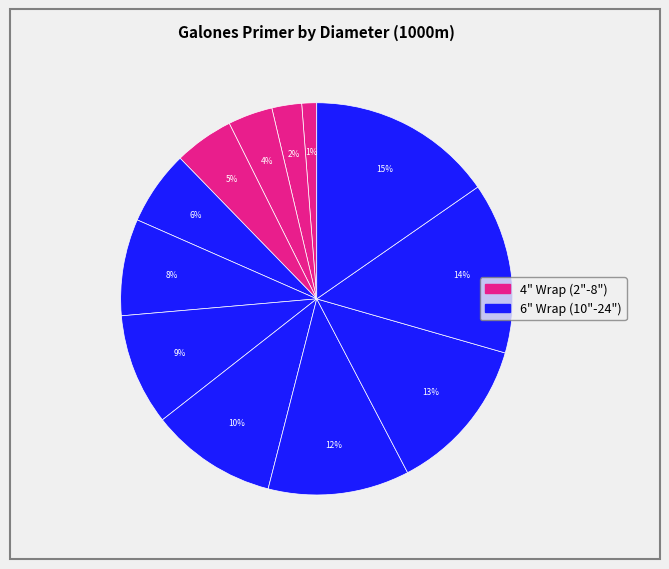

Is there a majority slice in this chart?

No